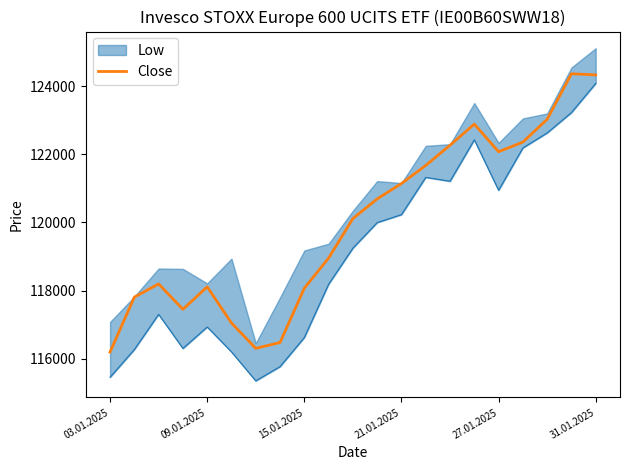

How many categories are shown in the chart?

21